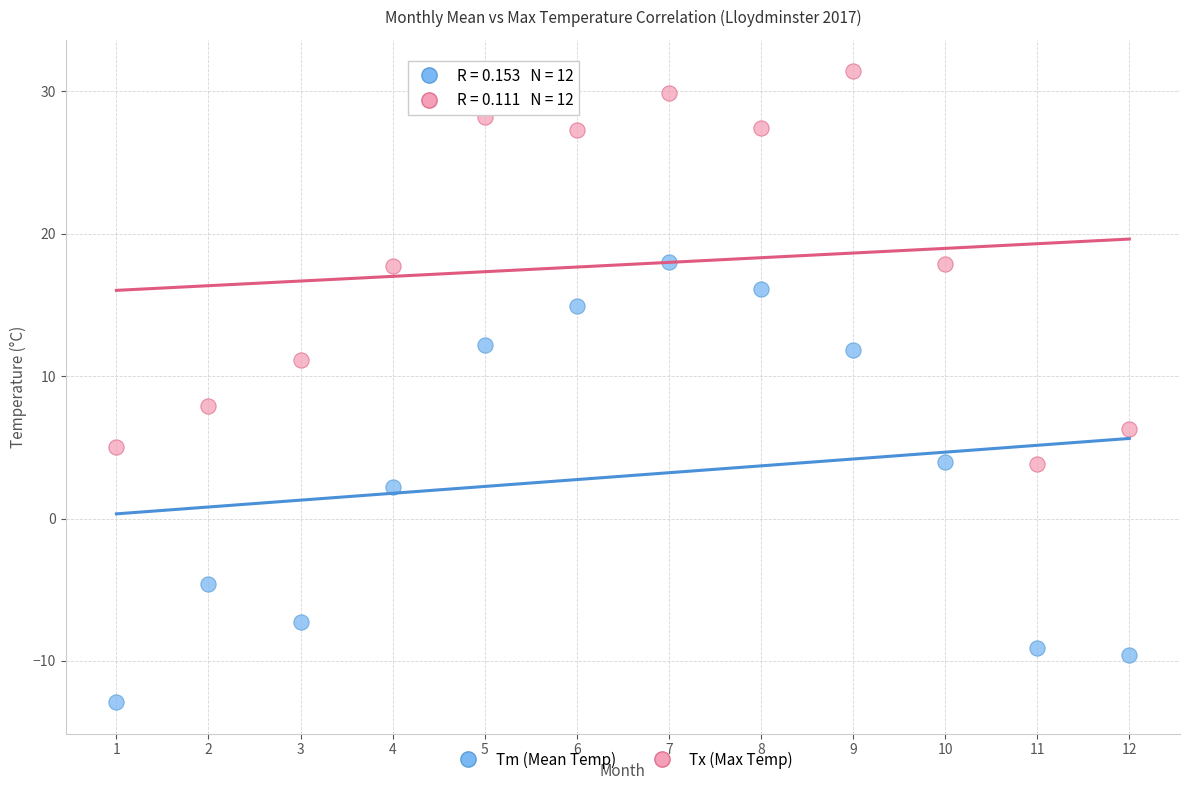

Which series contains the highest Y value?

Tx (Max Temp)